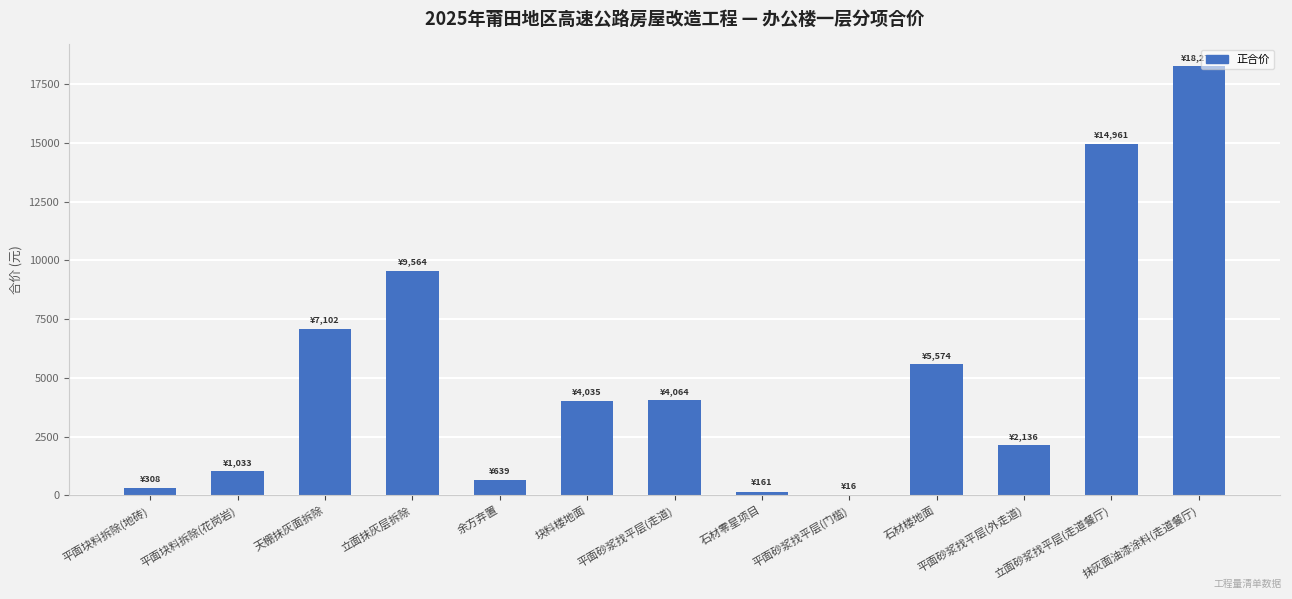

What is the change in value from 石材楼地面 to 平面砂浆找平层(外走道)?

-3437.9